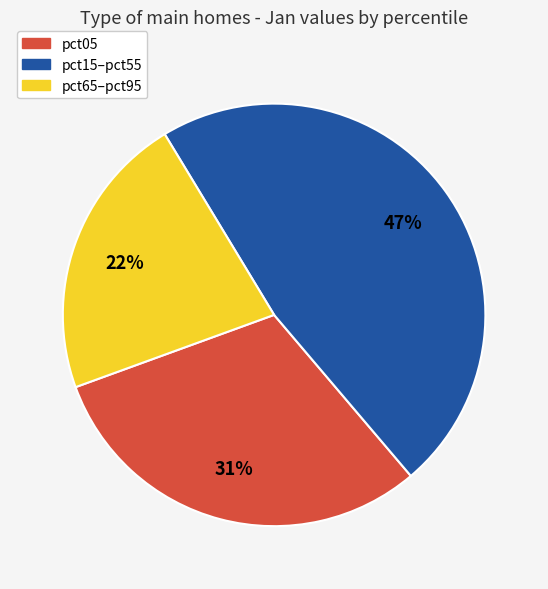

Combined, do pct15–pct55 and pct05 account for over 50%?

Yes